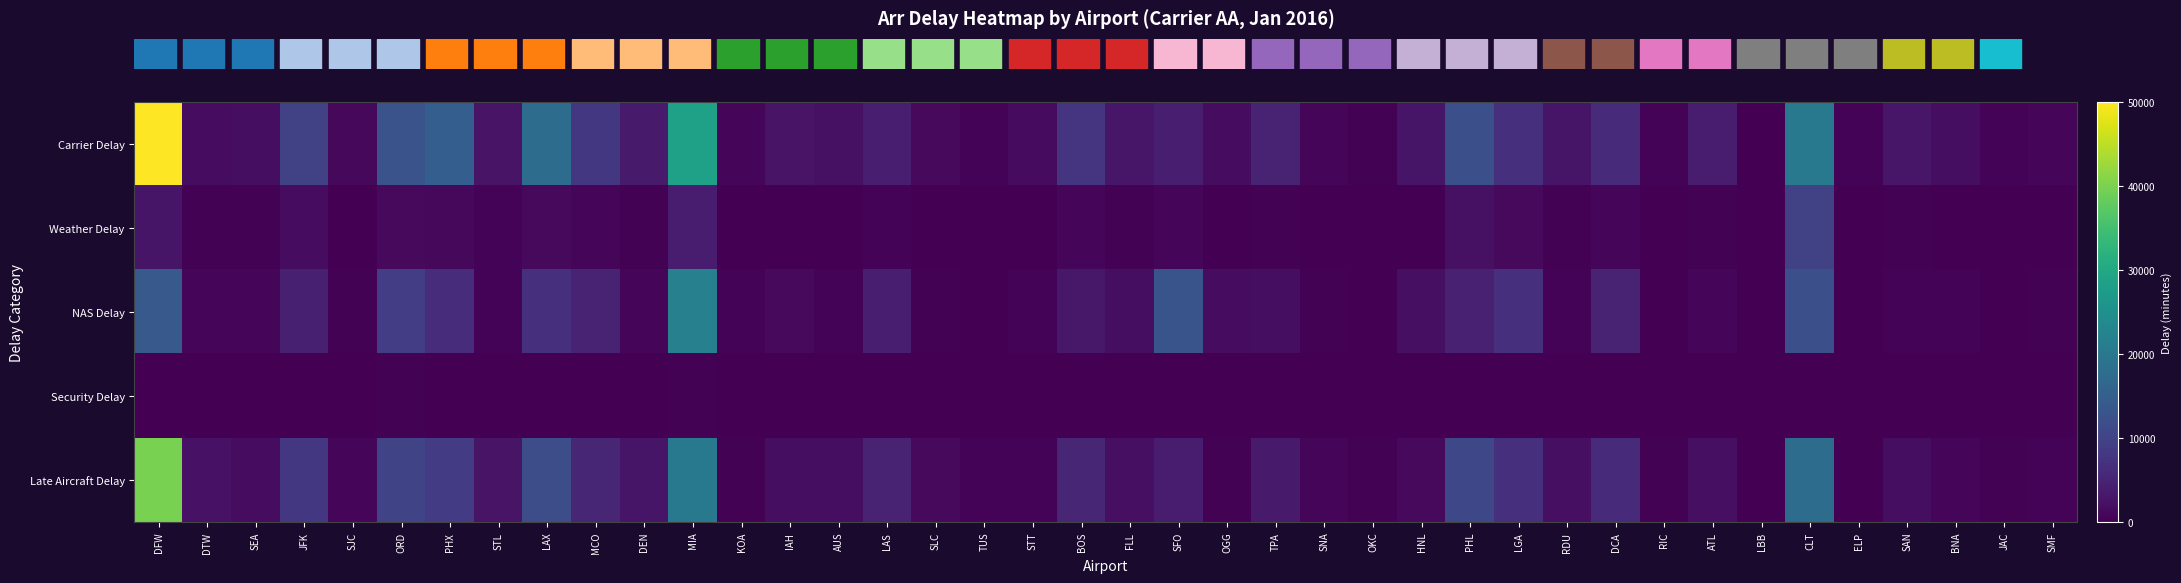

Which has a higher value, SMF or MCO?

MCO